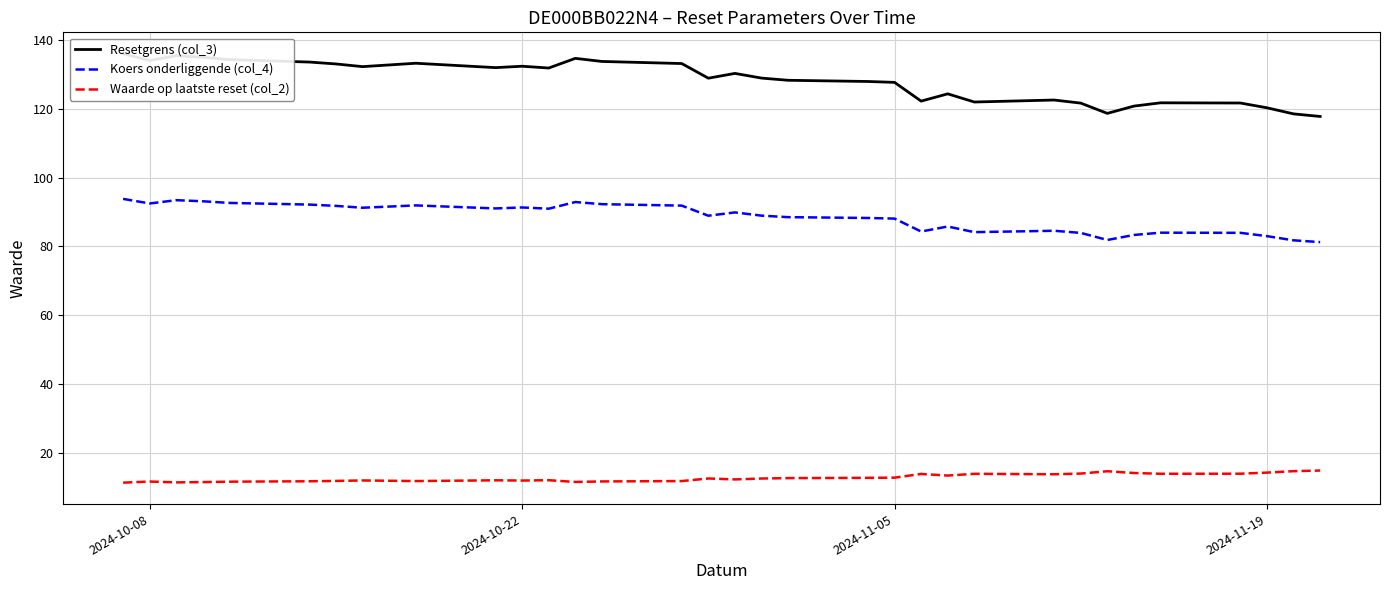

What is the value of the Koers onderliggende (col_4) point at the 20th from the left?

88.3